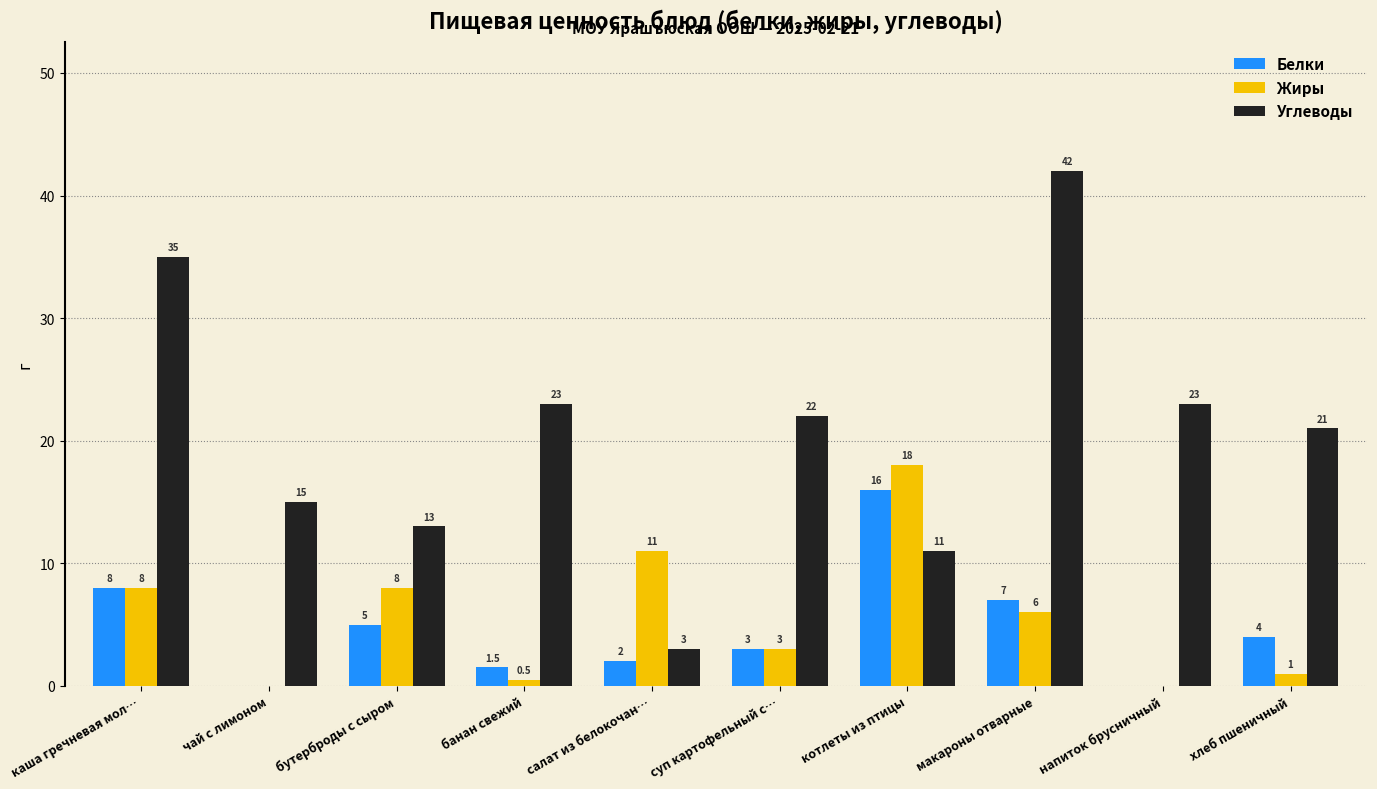

Reading left to right, what are all the values shown in this chart?

Белки: каша гречневая мол…=8.0	чай с лимоном=0.0	бутерброды с сыром=5.0	банан свежий=1.5	салат из белокочан…=2.0	суп картофельный с…=3.0	котлеты из птицы=16.0	макароны отварные=7.0	напиток брусничный=0.0	хлеб пшеничный=4.0
Жиры: каша гречневая мол…=8.0	чай с лимоном=0.0	бутерброды с сыром=8.0	банан свежий=0.5	салат из белокочан…=11.0	суп картофельный с…=3.0	котлеты из птицы=18.0	макароны отварные=6.0	напиток брусничный=0.0	хлеб пшеничный=1.0
Углеводы: каша гречневая мол…=35.0	чай с лимоном=15.0	бутерброды с сыром=13.0	банан свежий=23.0	салат из белокочан…=3.0	суп картофельный с…=22.0	котлеты из птицы=11.0	макароны отварные=42.0	напиток брусничный=23.0	хлеб пшеничный=21.0